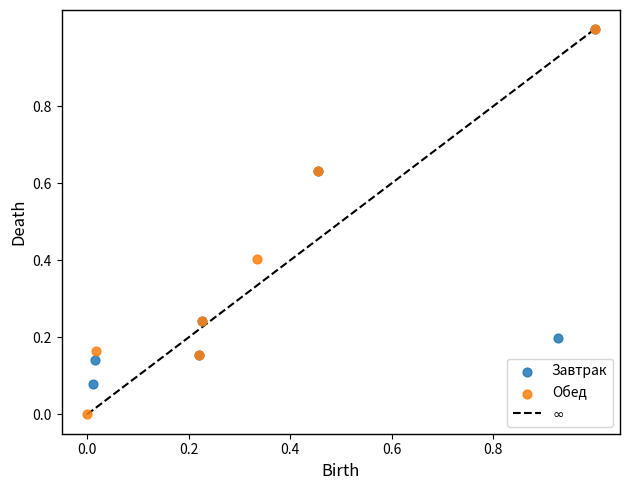

Which series has the largest Y range (max minus min)?

Обед